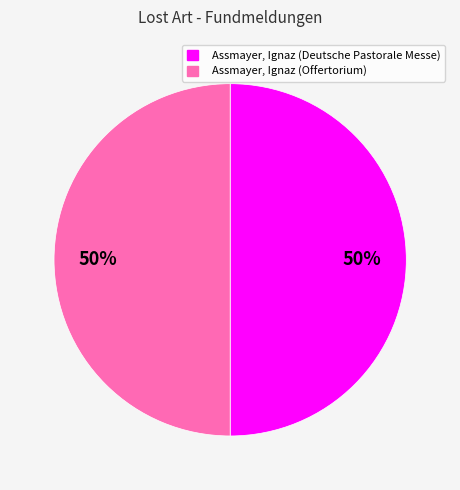

Is the sum of Assmayer, Ignaz (Deutsche Pastorale Messe) and Assmayer, Ignaz (Offertorium) greater than half?

Yes